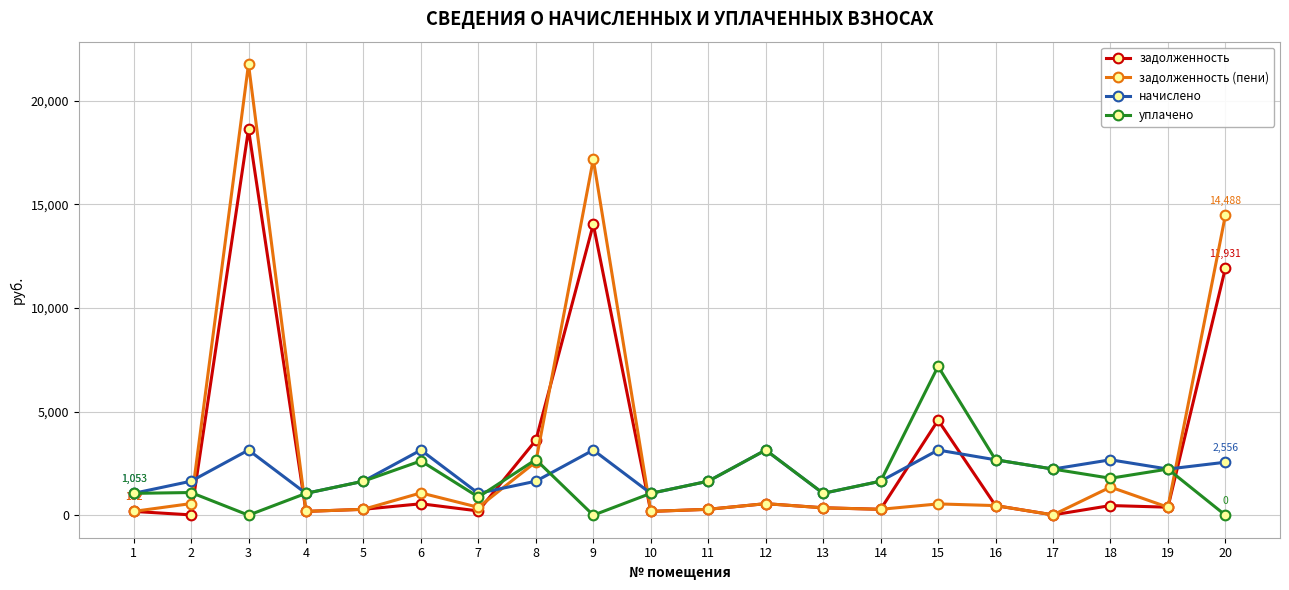

At how many categories does at least one series exceed 10955?

3